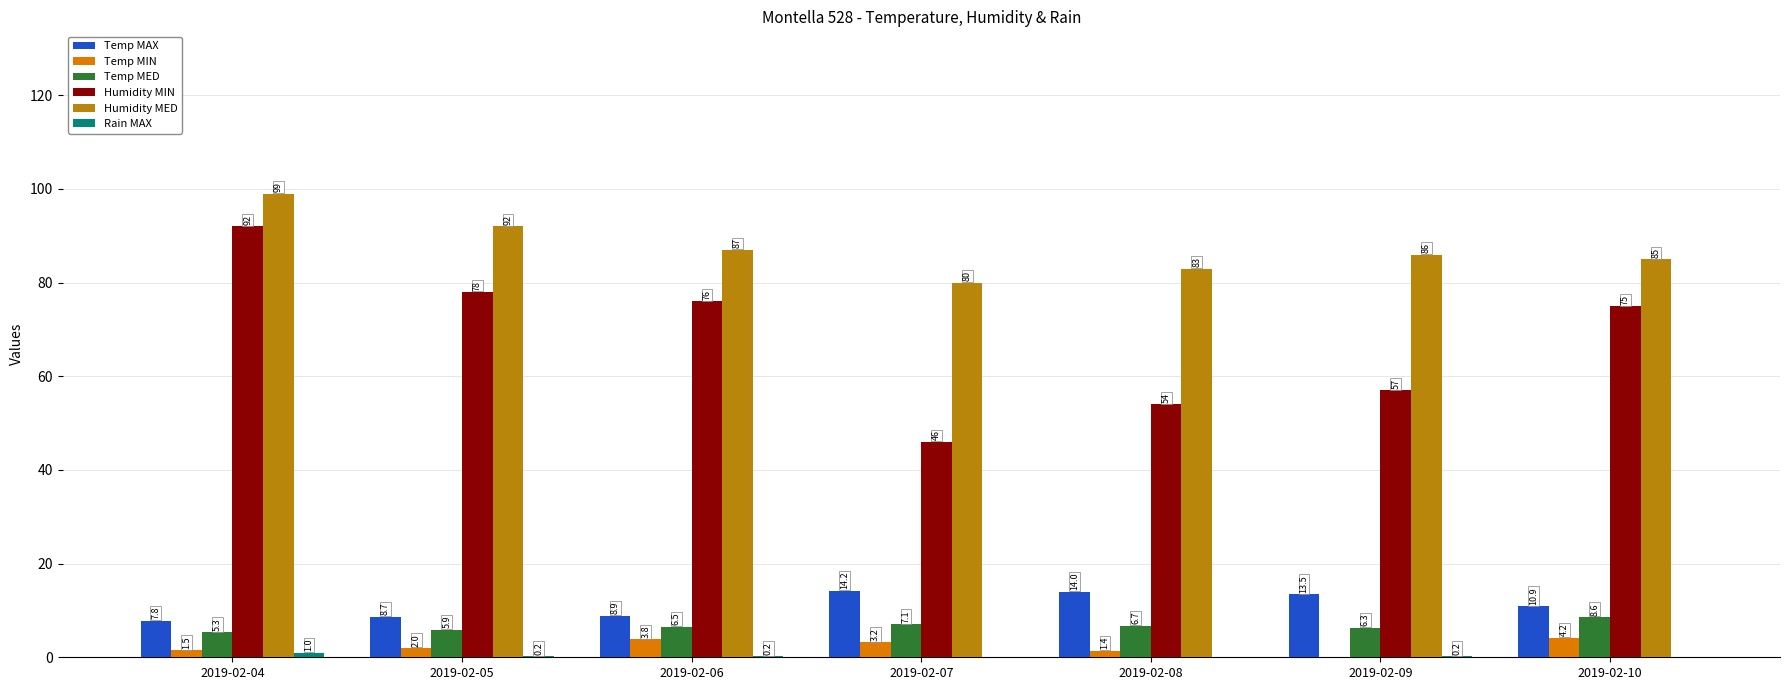

At which category is the sum across all series the highest?

2019-02-04